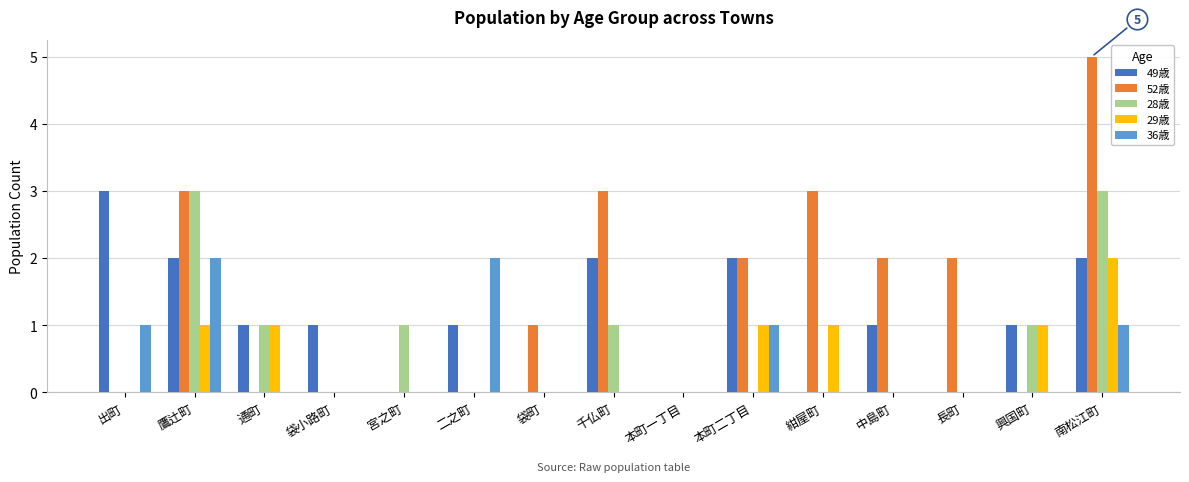

What is the sum of all 49歳 values?

16